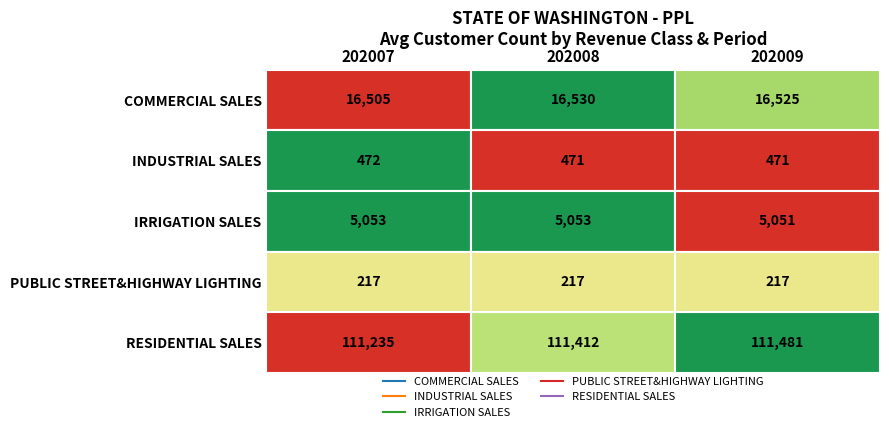

What is the difference between the maximum and second lowest values in the INDUSTRIAL SALES series?

1